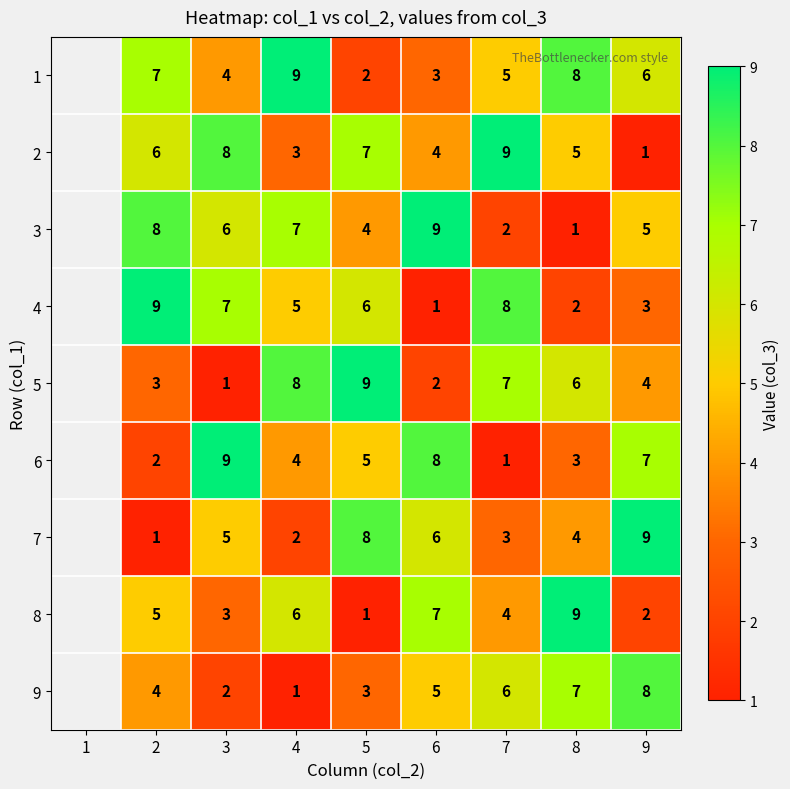

What is the difference between the 4 values at 9 and 7?

5